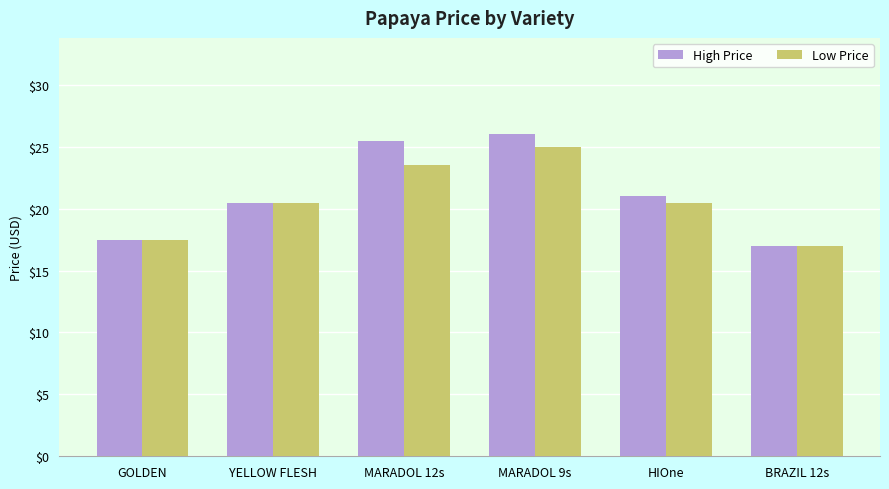

Which series has the largest range (max minus min)?

High Price